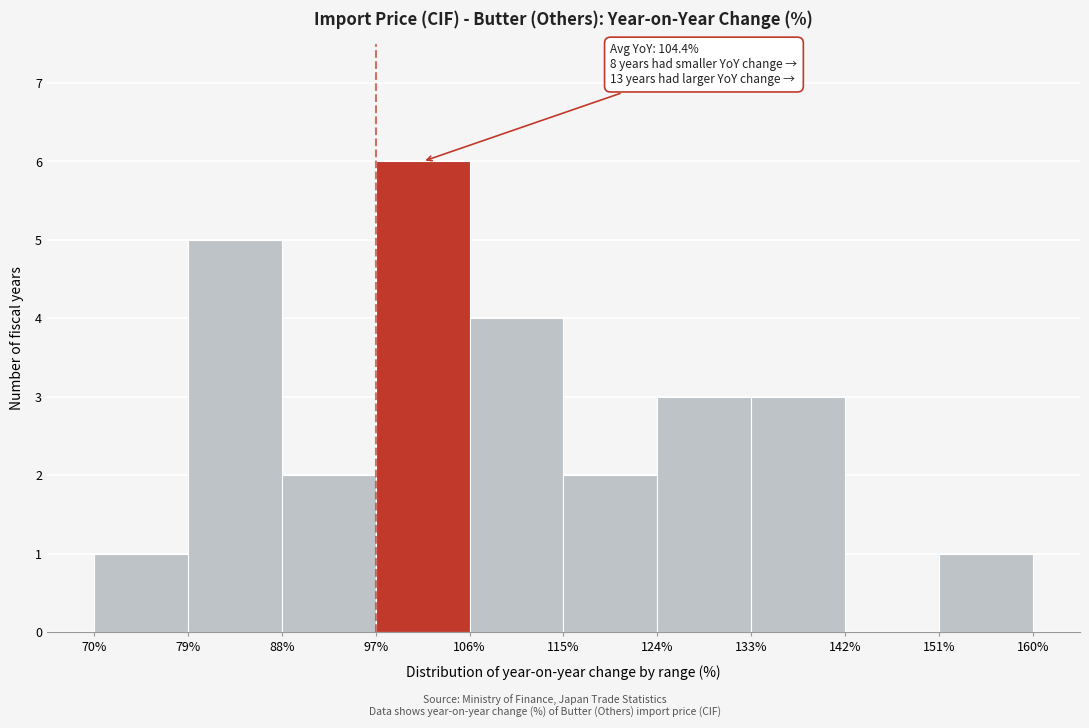

Over which range of the x-axis is the bar tallest?

97% to 106%